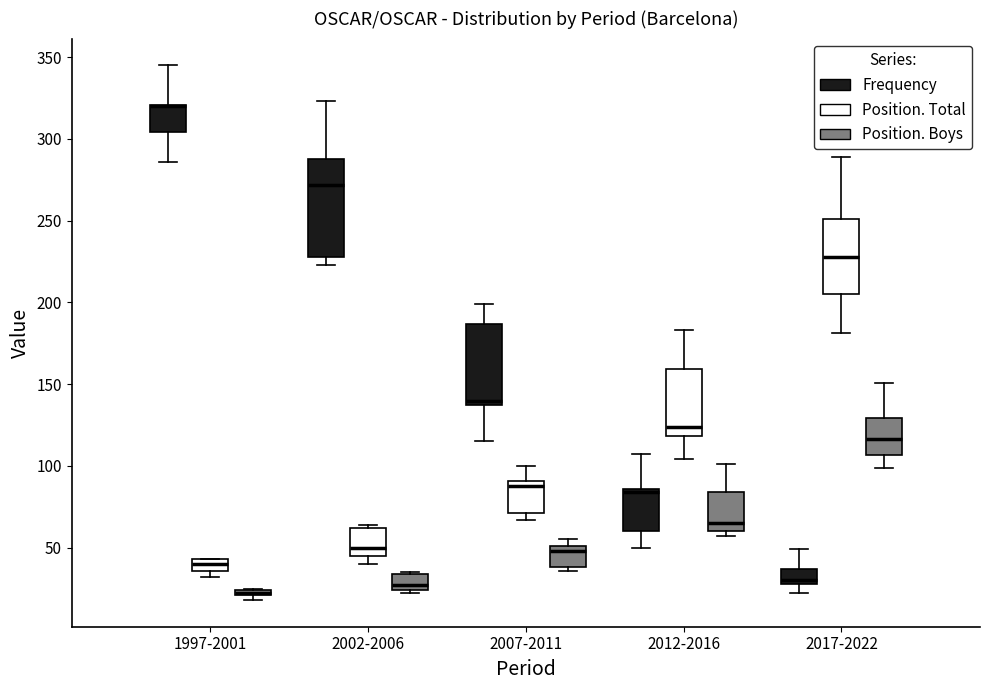

Where does the lower whisker of the box for 2007-2011 (Frequency) end on the y-axis? The values are not printed on the chart, so give them approximately, as read against the axis.

115